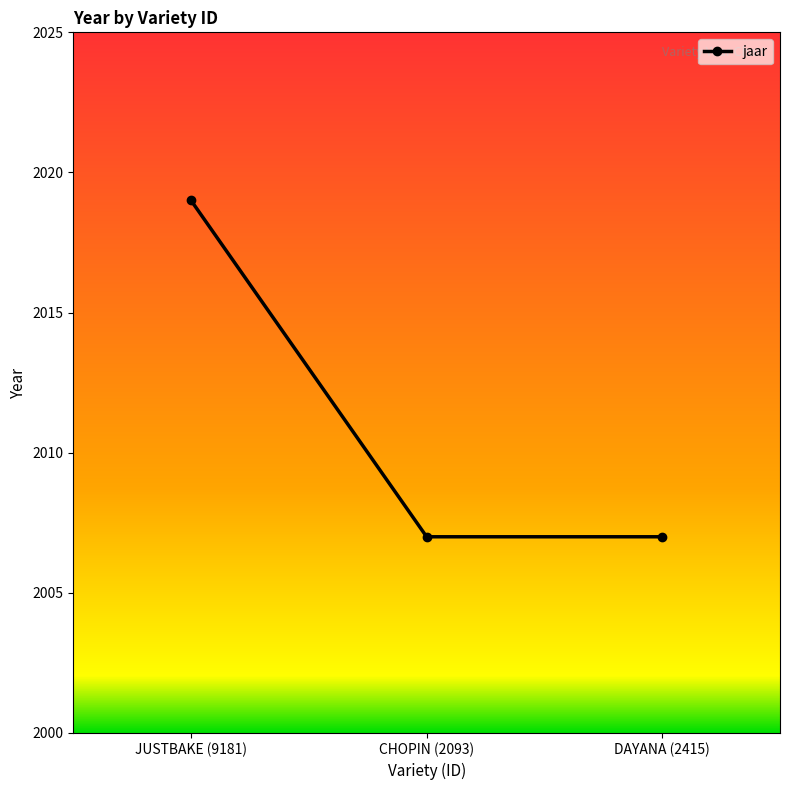

What is the ratio of the value at DAYANA (2415) to the value at CHOPIN (2093)?

1.0